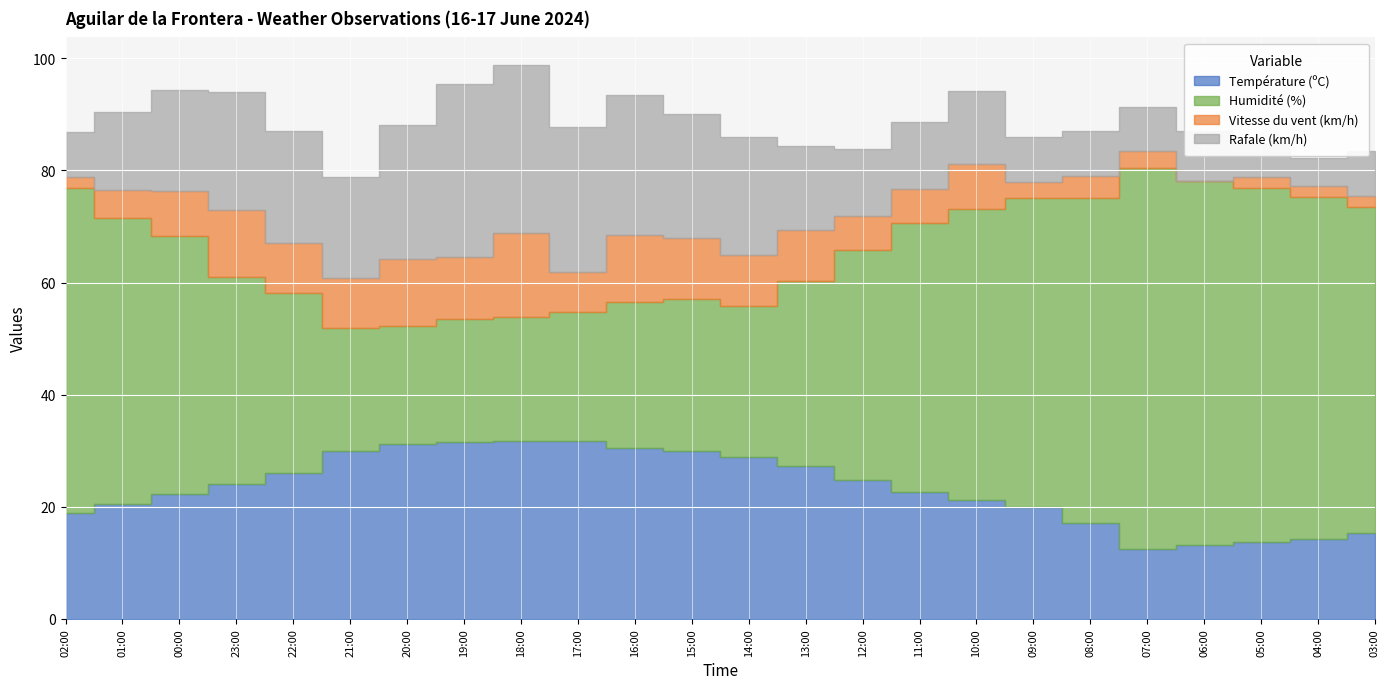

What is the difference between the Température (ºC) values at 10:00 and 08:00?

4.1